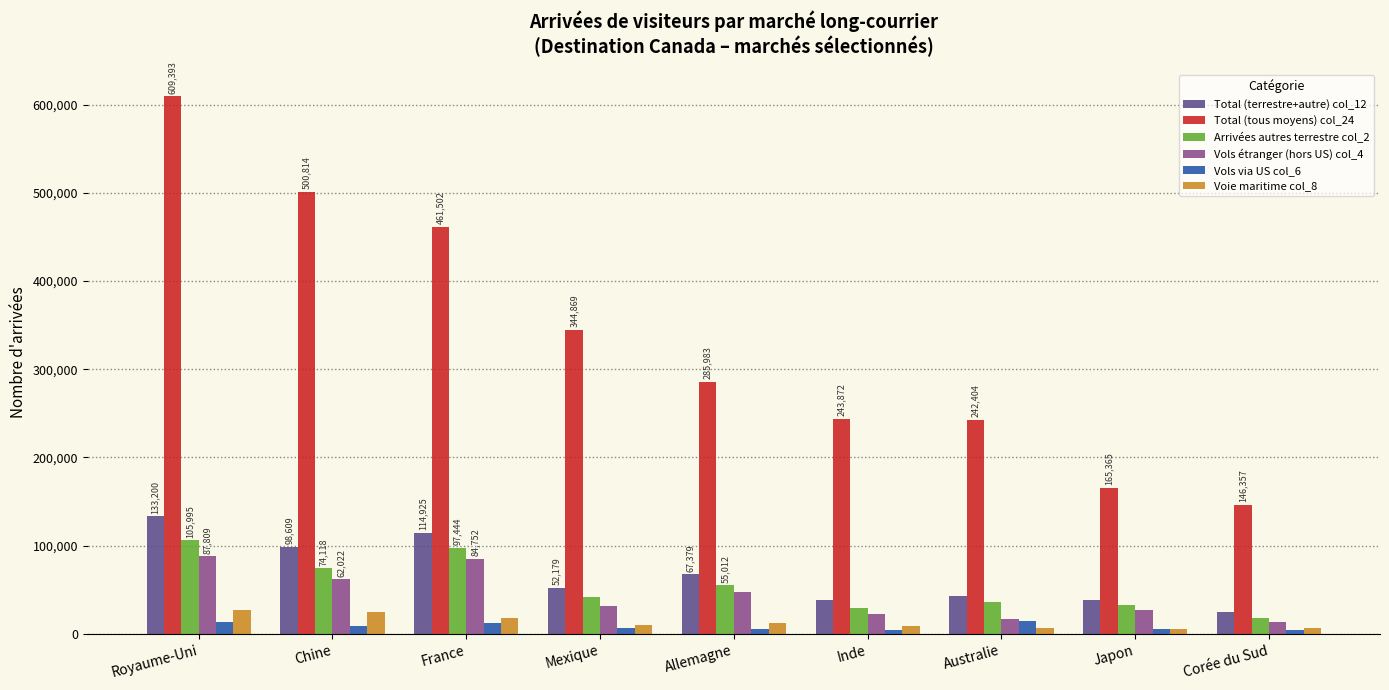

The value of Arrivées autres terrestre col_2 at Allemagne is 75078. True or false?

False